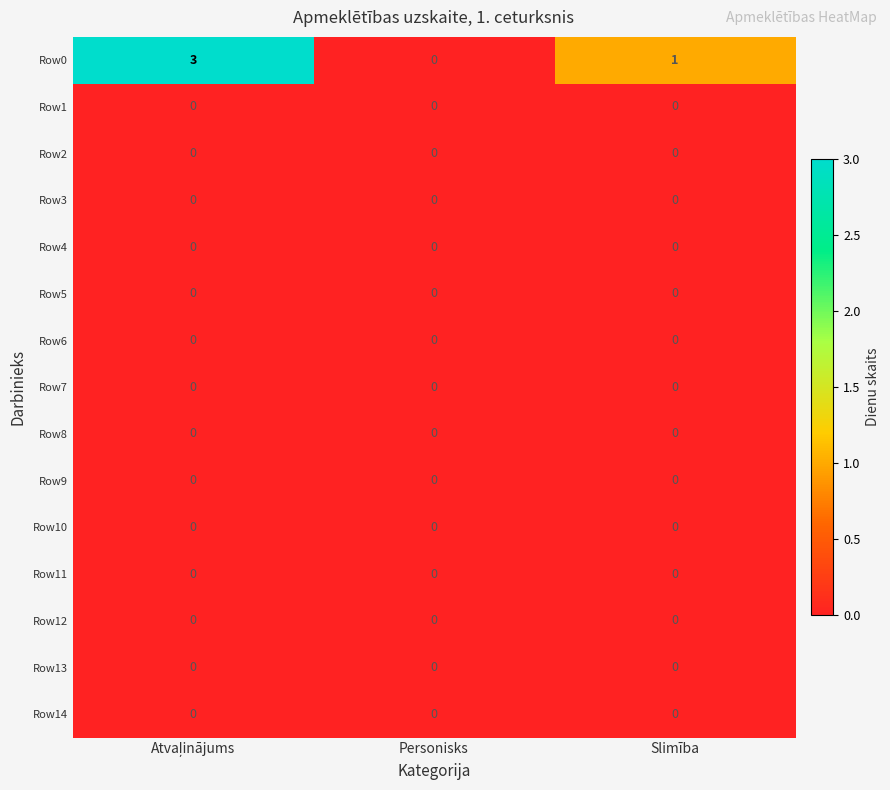

What is the greatest value displayed?

3